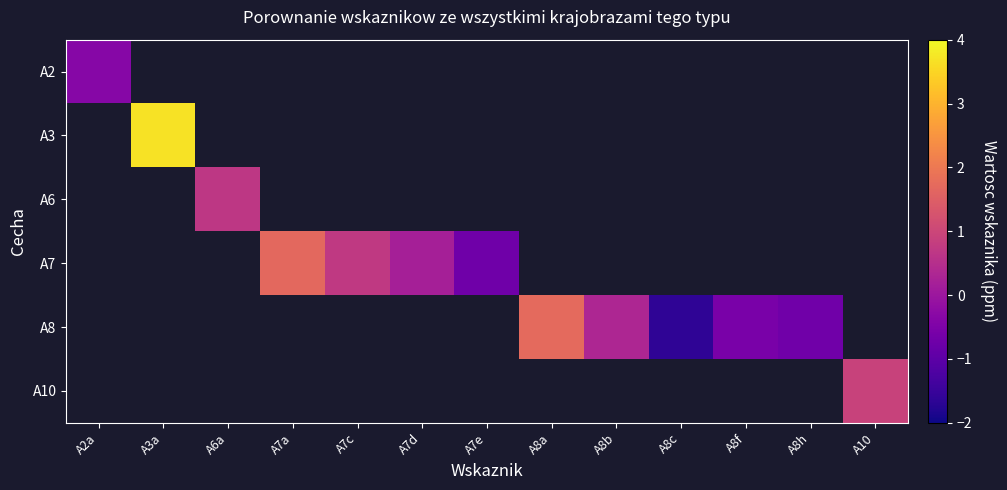

List the series in order of their overall mean, lowest first.

A2, A3, A6, A7, A8, A10